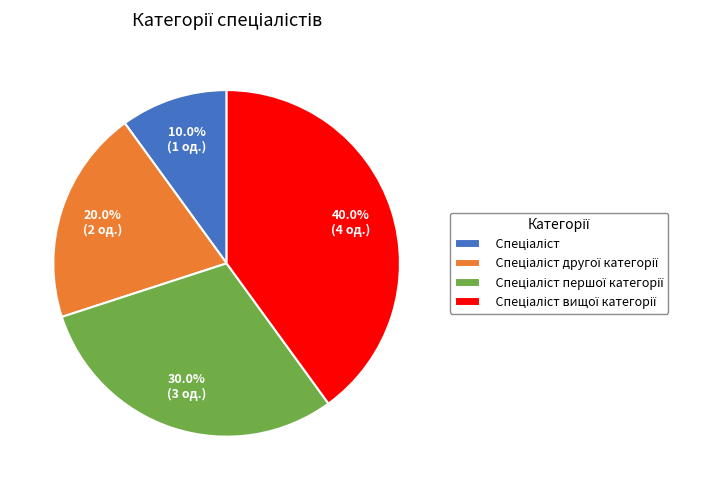

Is there a majority slice in this chart?

No